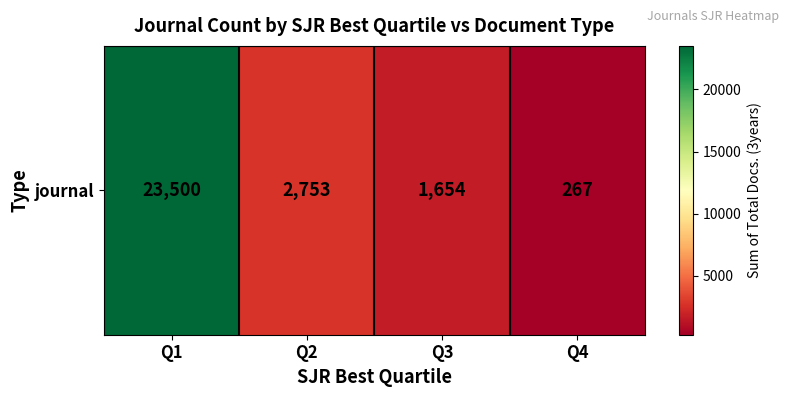

True or false: the data shows 1039 at Q2.

False